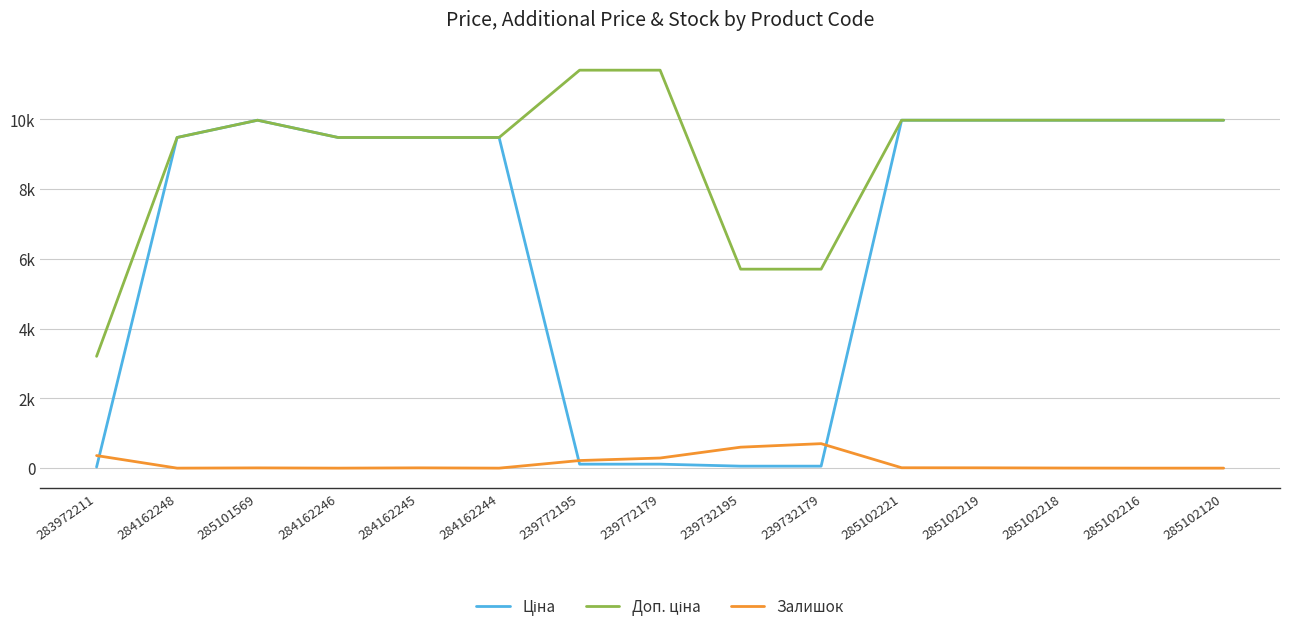

Does the chart have visible grid lines?

Yes